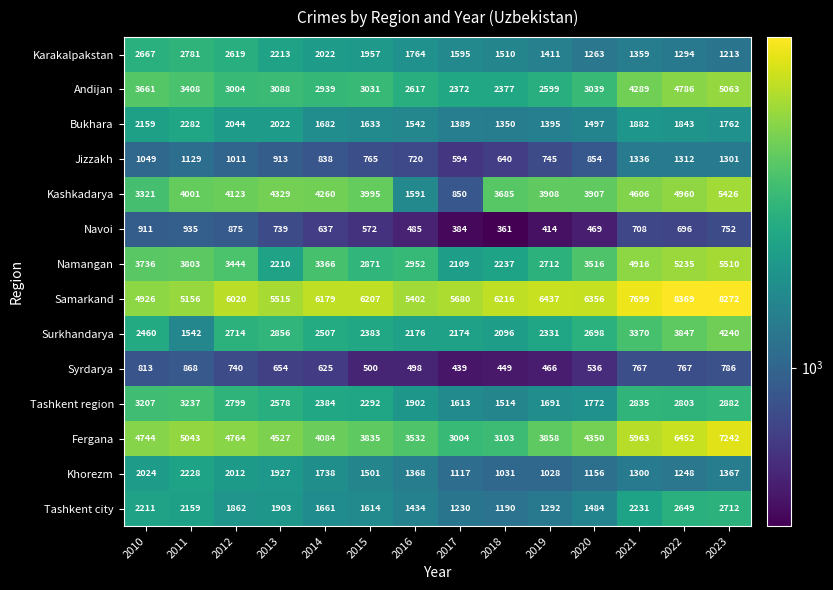

At which label is Samarkand closest to 6647?

2019